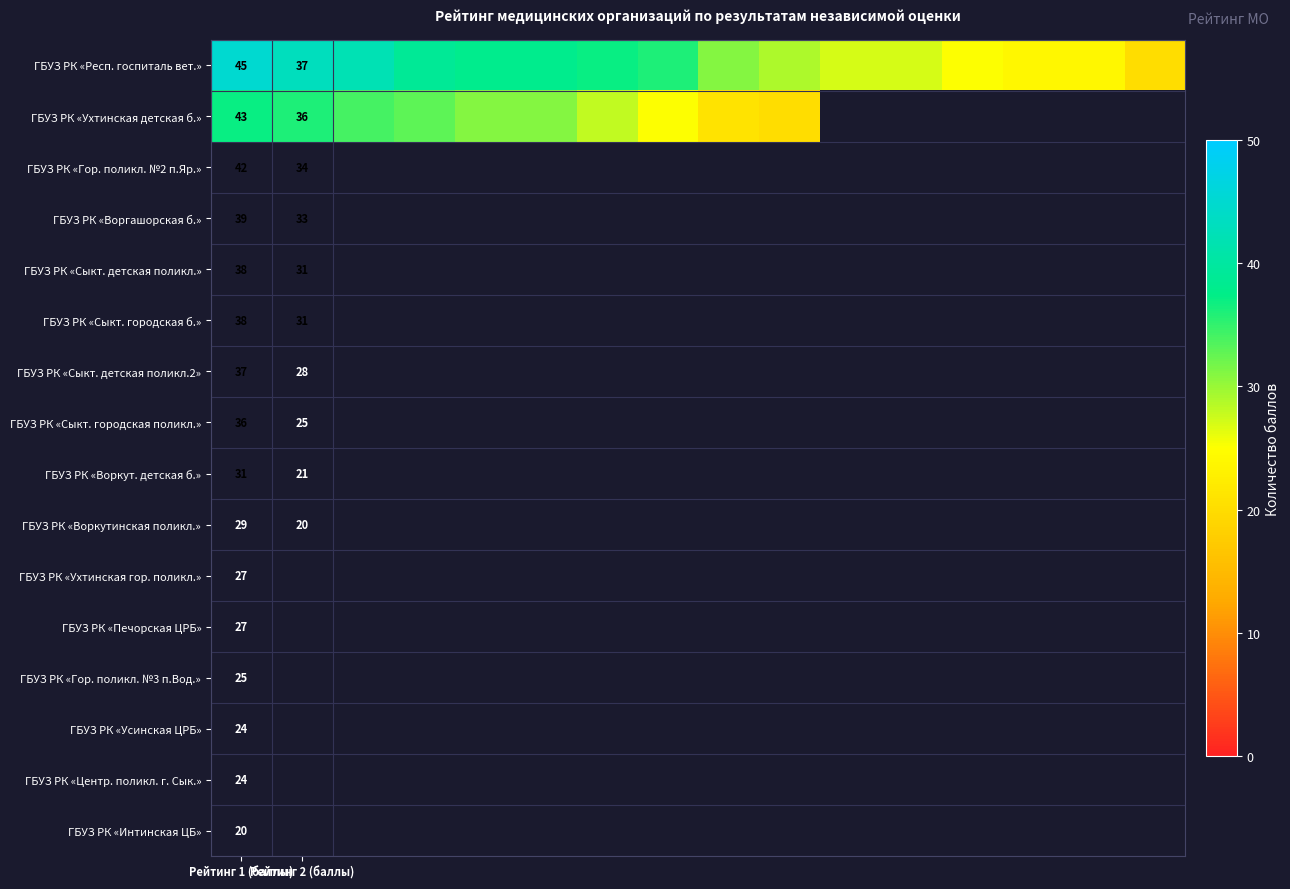

At which category is the sum across all series the highest?

Рейтинг 1 (баллы)